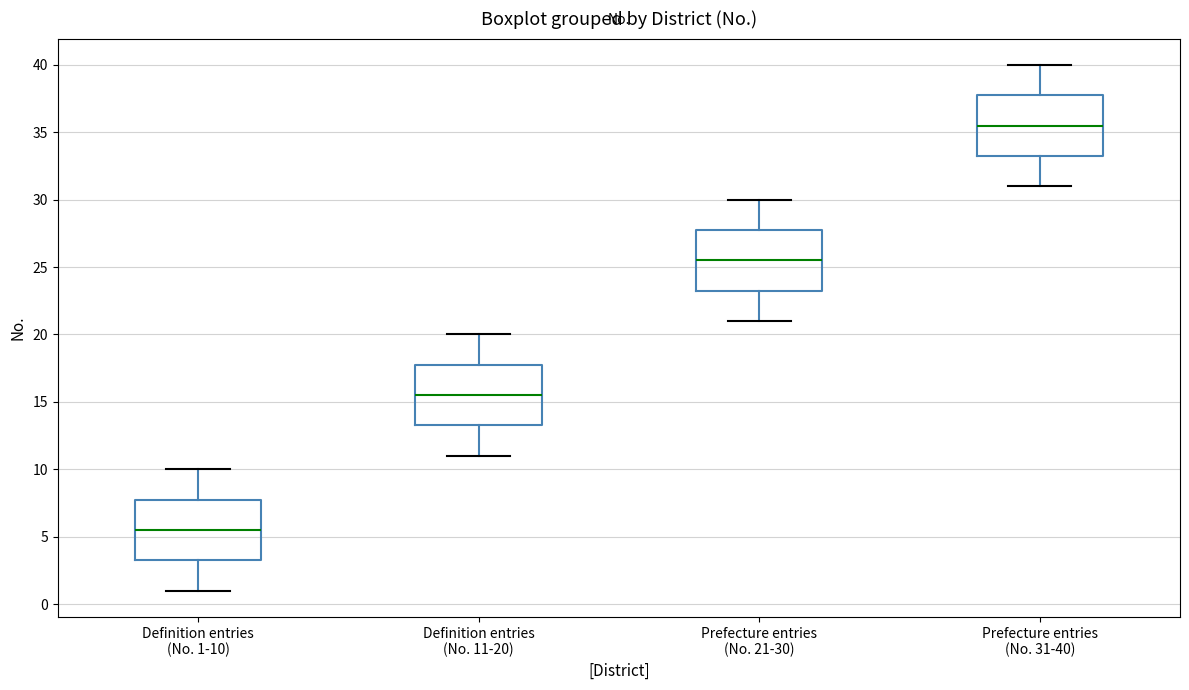

Reading left to right, transcribe this box plot: for each box, give where its median line is, the range the box spans, and where its two whiskers end, as read against the y-axis. The values are not printed on the chart, so give them approximately, as read against the axis.

Definition entries (No. 1-10): median 5.5, box 3.5 to 8.0, whiskers 1.0 to 10.0
Definition entries (No. 11-20): median 15.5, box 13.5 to 18.0, whiskers 11.0 to 20.0
Prefecture entries (No. 21-30): median 25.5, box 23.5 to 28.0, whiskers 21.0 to 30.0
Prefecture entries (No. 31-40): median 35.5, box 33.5 to 38.0, whiskers 31.0 to 40.0